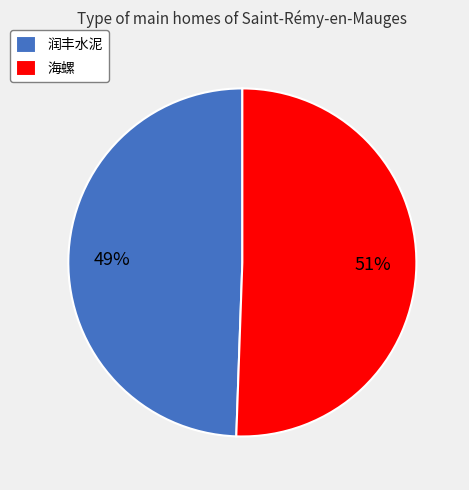

To the nearest percent, what is the combined percentage of 海螺 and 润丰水泥?

100%